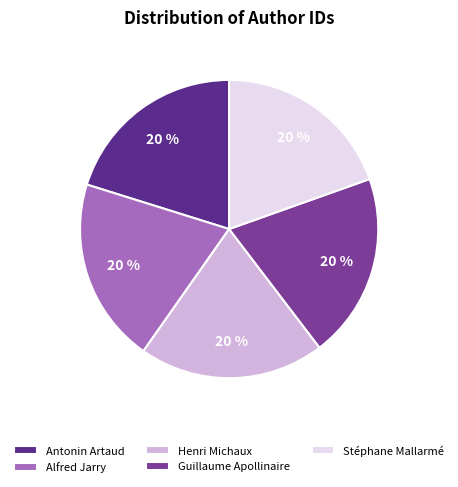

Is the sum of Antonin Artaud and Alfred Jarry greater than half?

No